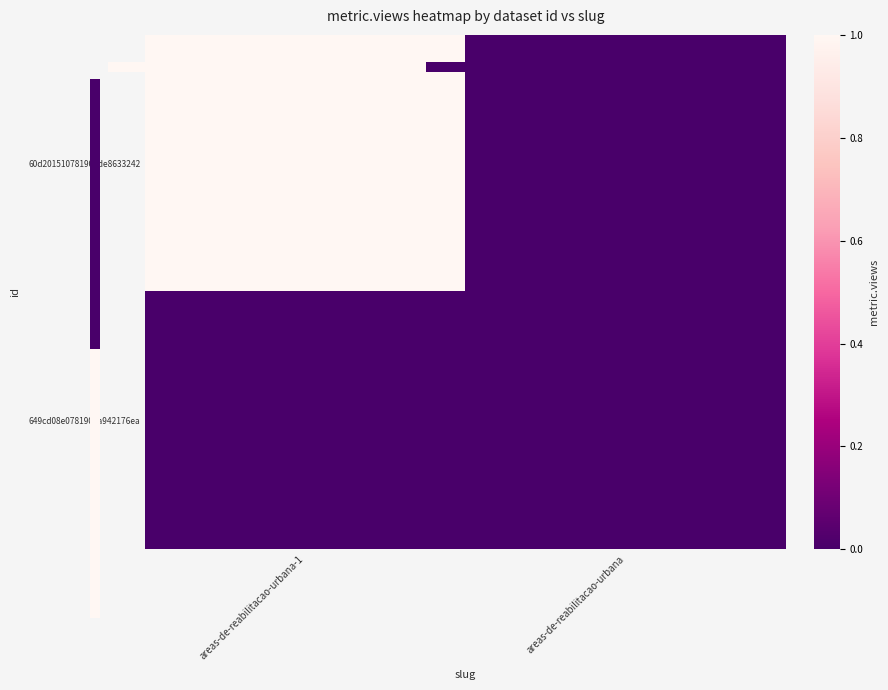

The 60d201510781901de8633242 series shows 0 at areas-de-reabilitacao-urbana-1. True or false?

False